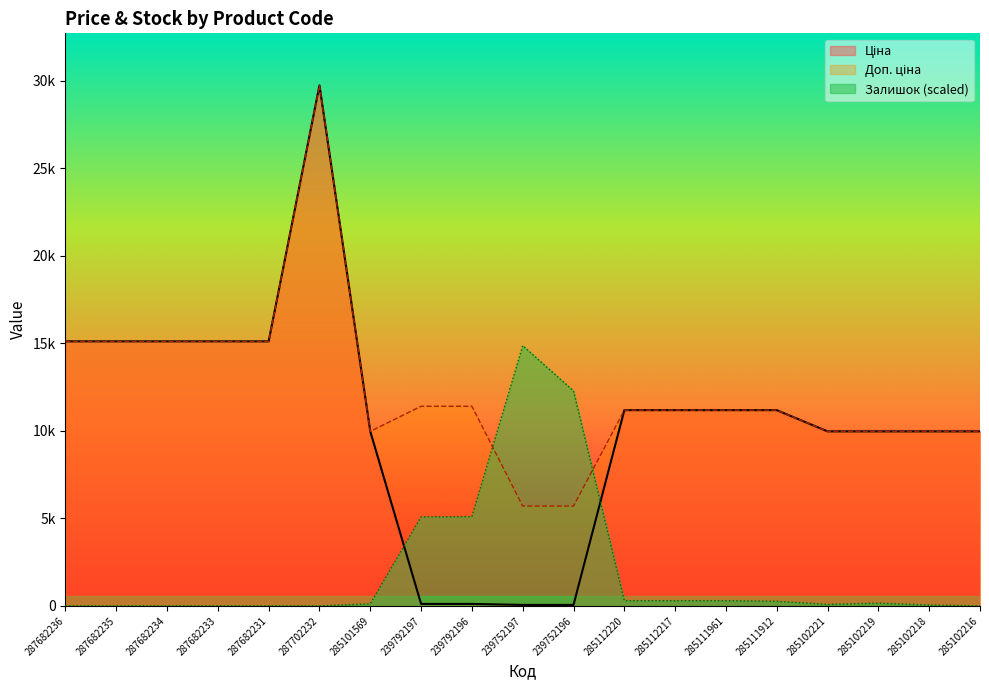

What is the sum of the Ціна values at 287682231 and 285102216?

25095.0